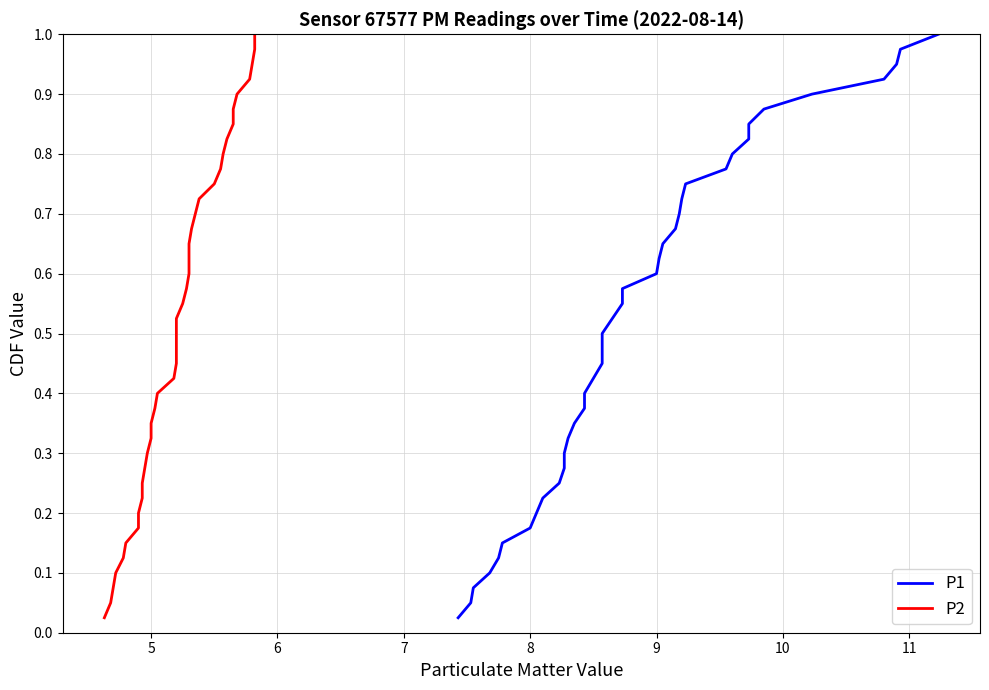

True or false: P2 and P1 cross at least once.

False